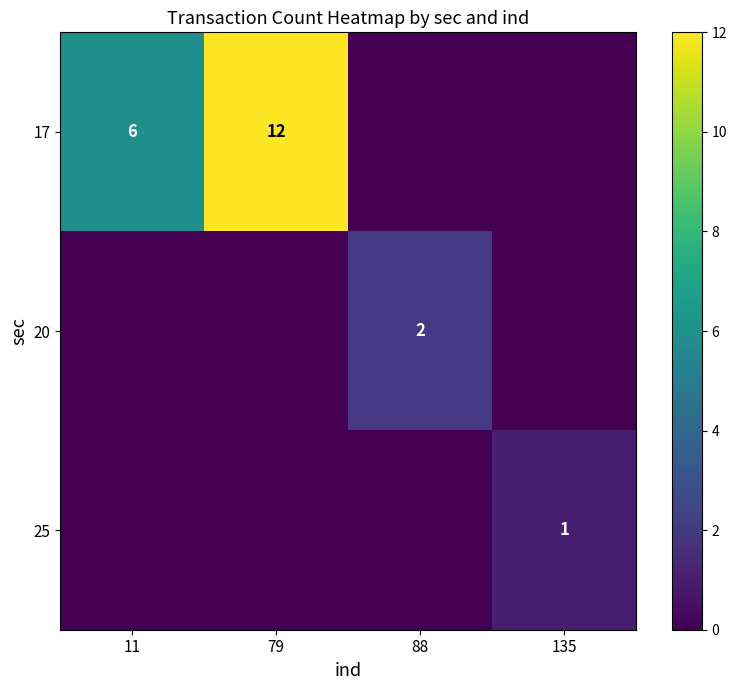

The 17 series shows 5 at 79. True or false?

False